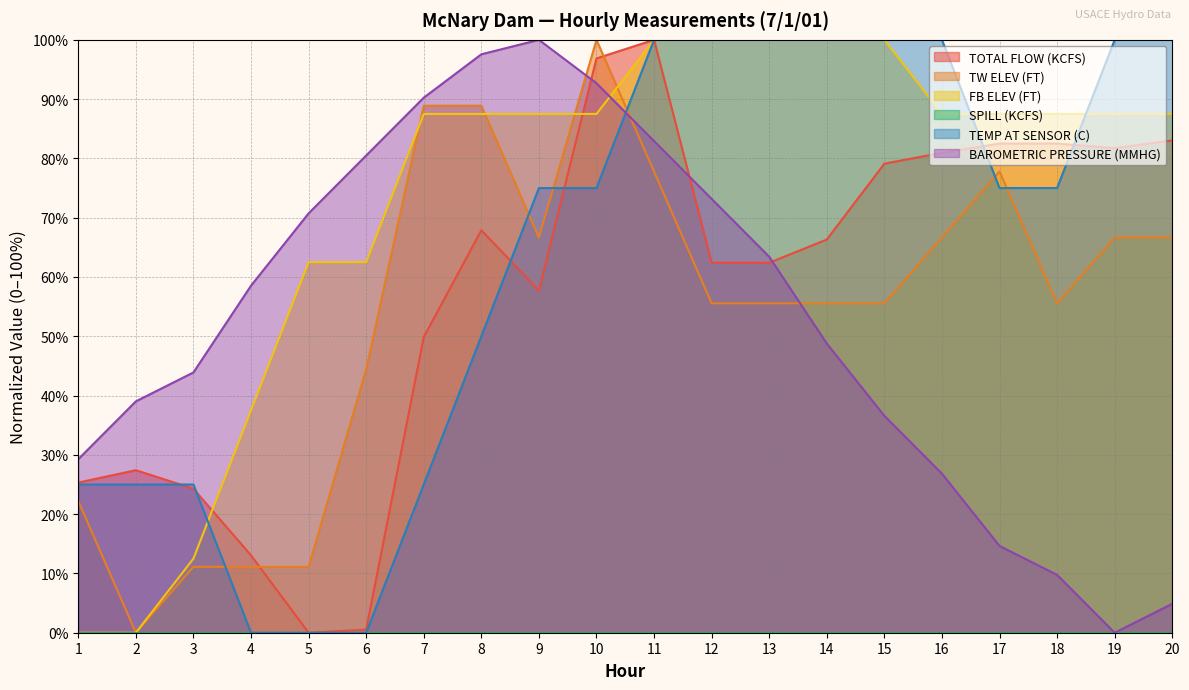

What is the value of the FB ELEV (FT) point at the 17th from the left?

87.5